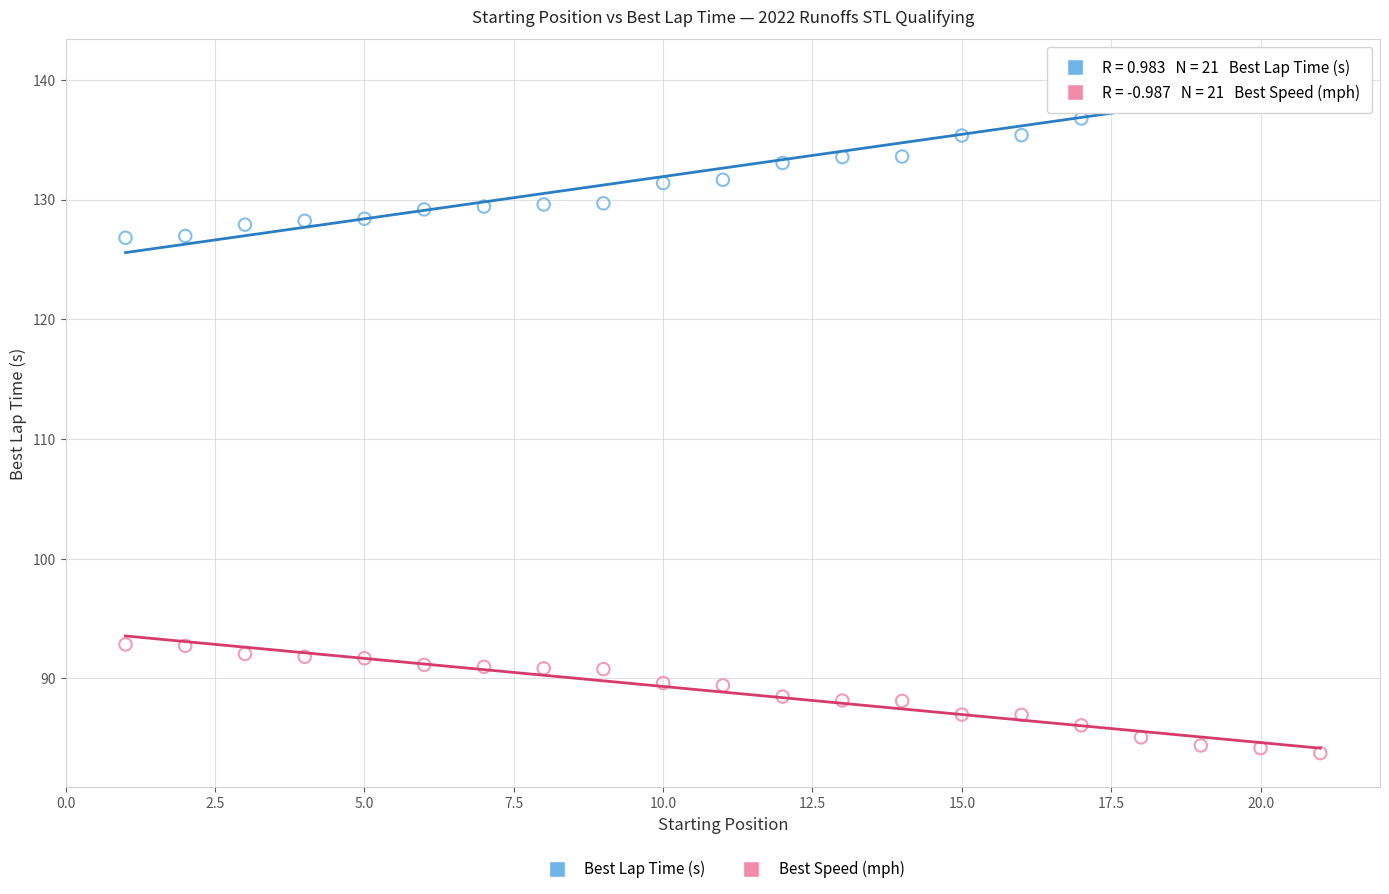

Across all data points, what is the range of X values (max minus min)?

20.0